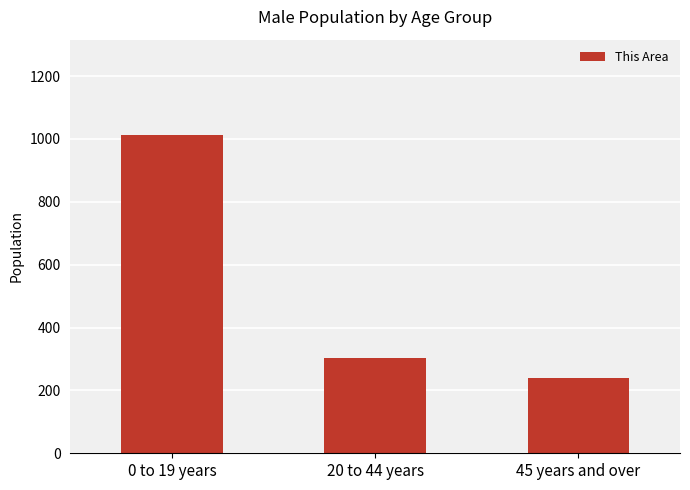

How many values are below 302?

1